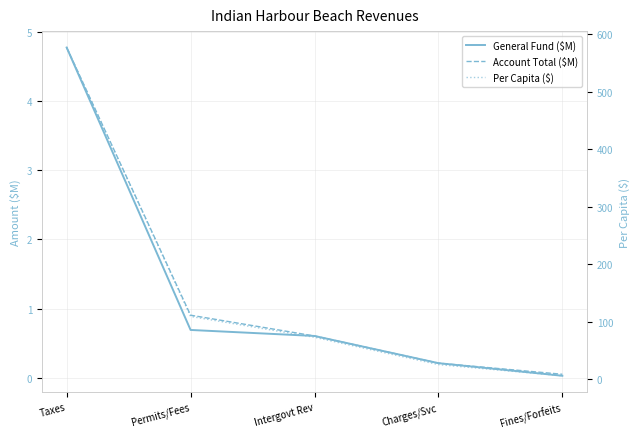

How many distinct data groups are displayed?

3